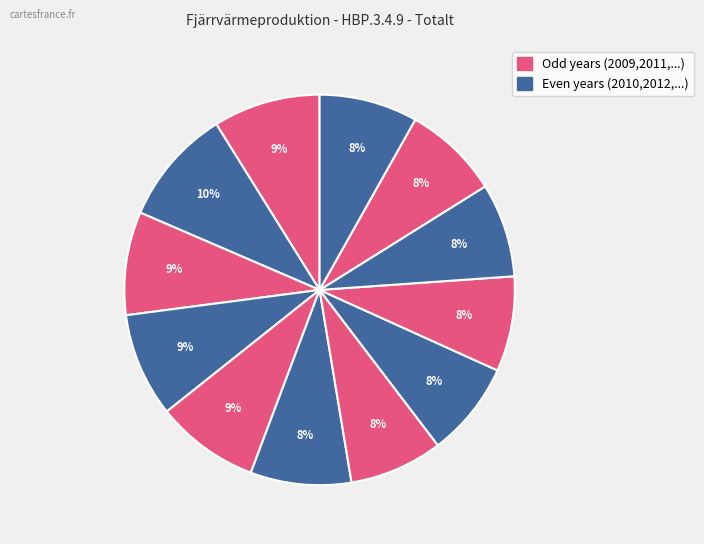

How many segments does this pie chart have?

12